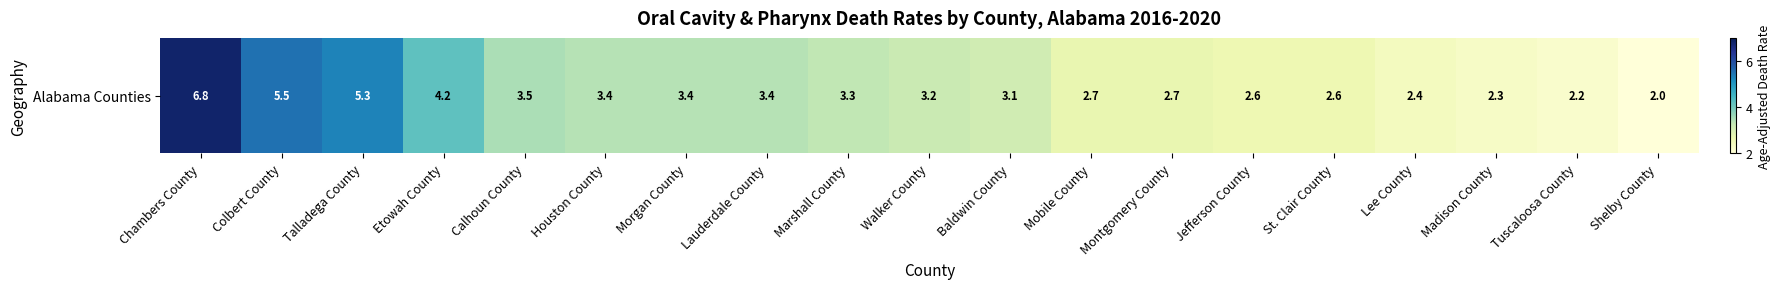

At which label is the value closest to 4?

Etowah County